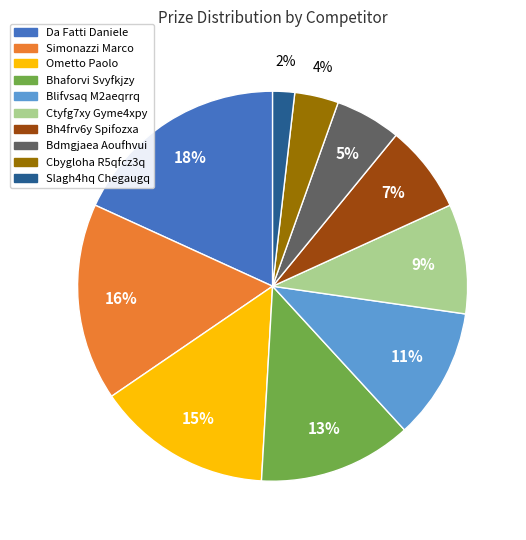

Is the sum of Slagh4hq Chegaugq and Bhaforvi Svyfkjzy greater than half?

No